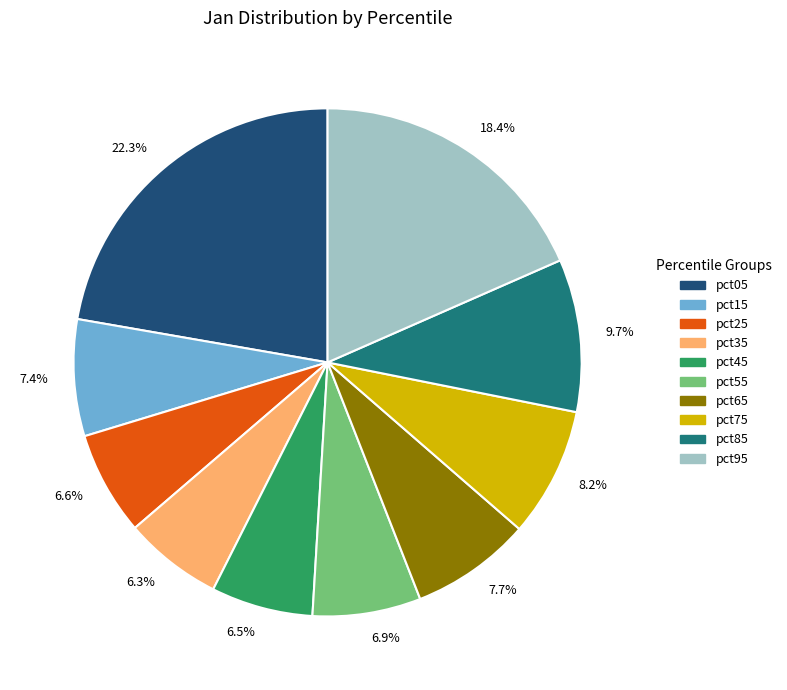

Which has a higher value, pct15 or pct45?

pct15